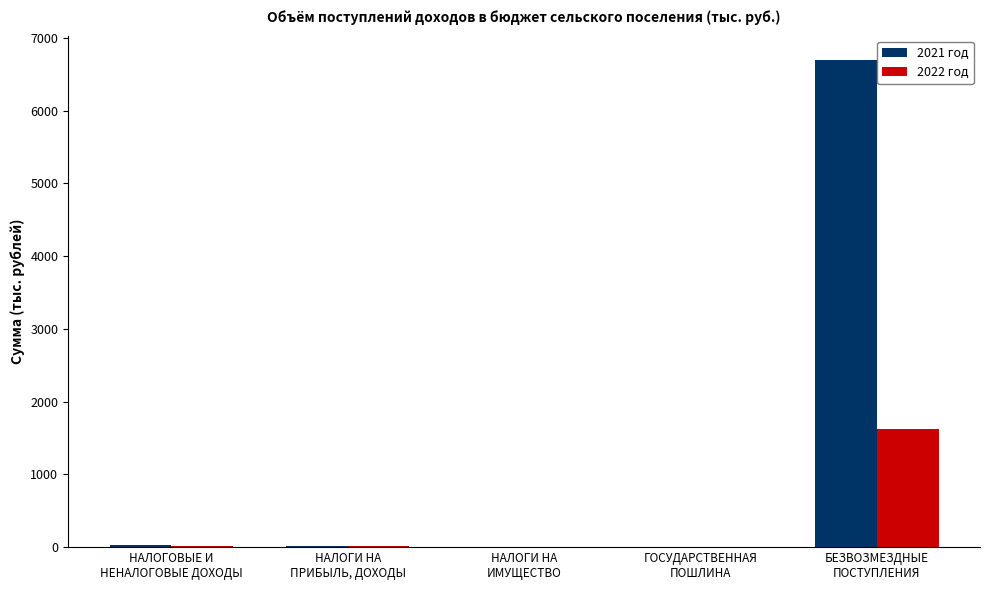

What is the difference between the 2022 год values at НАЛОГИ НА
ПРИБЫЛЬ, ДОХОДЫ and БЕЗВОЗМЕЗДНЫЕ
ПОСТУПЛЕНИЯ?

1615.7